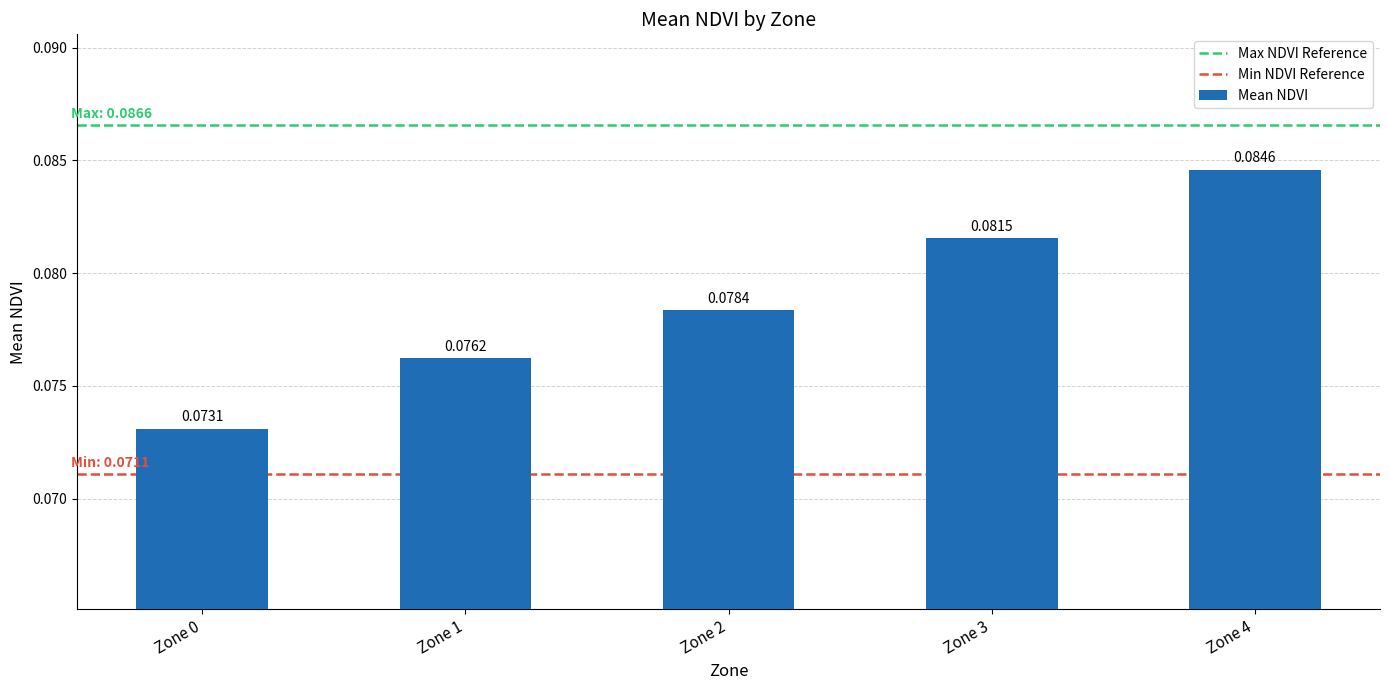

What is the sum of all values?

0.4